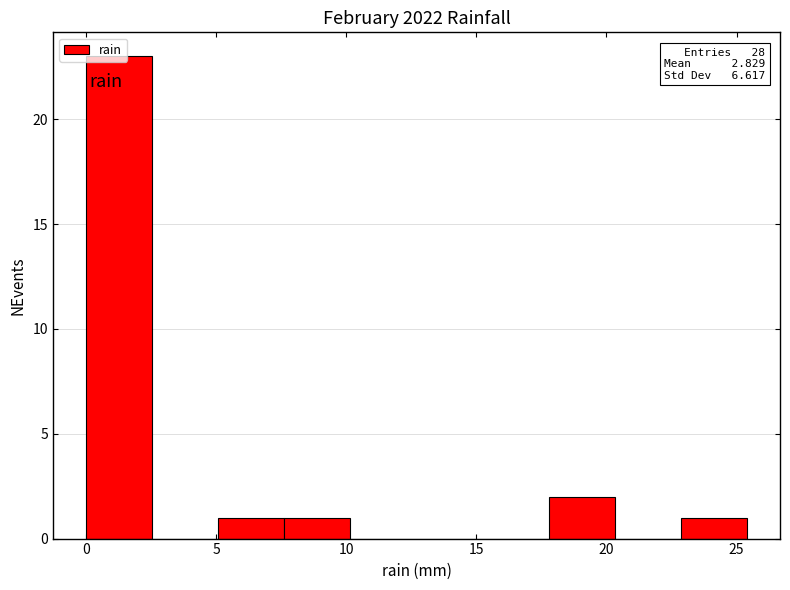

Which range on the x-axis has the tallest bar?

0.0 to 2.5